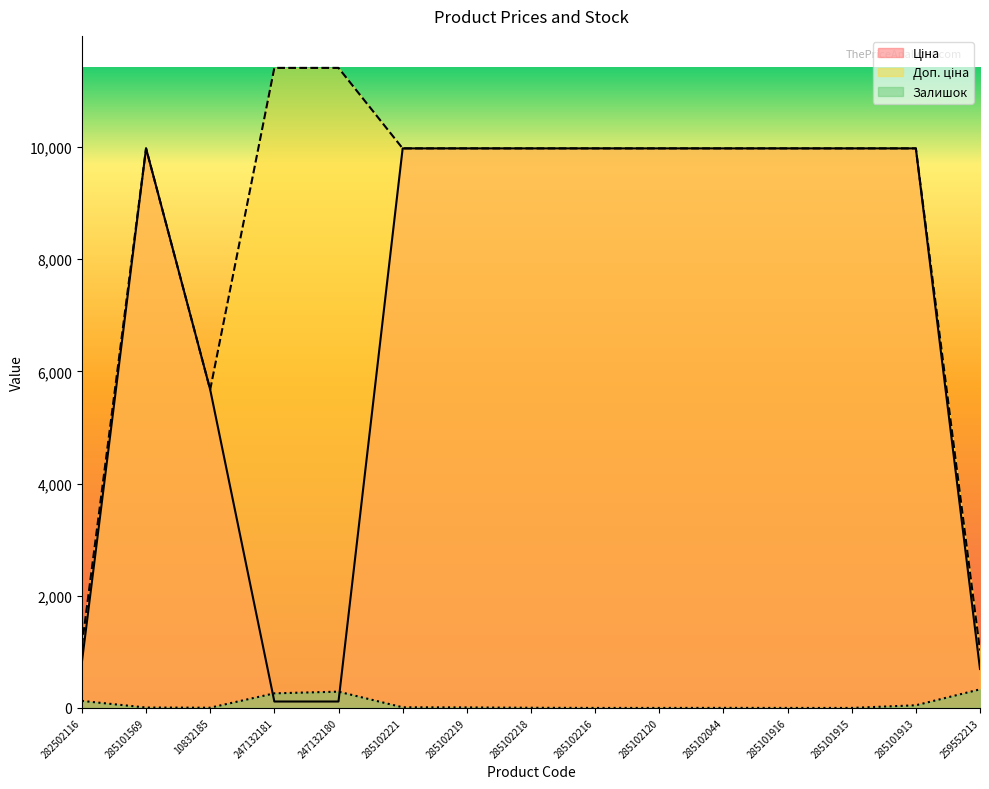

True or false: Доп. ціна and Ціна intersect in this chart.

False